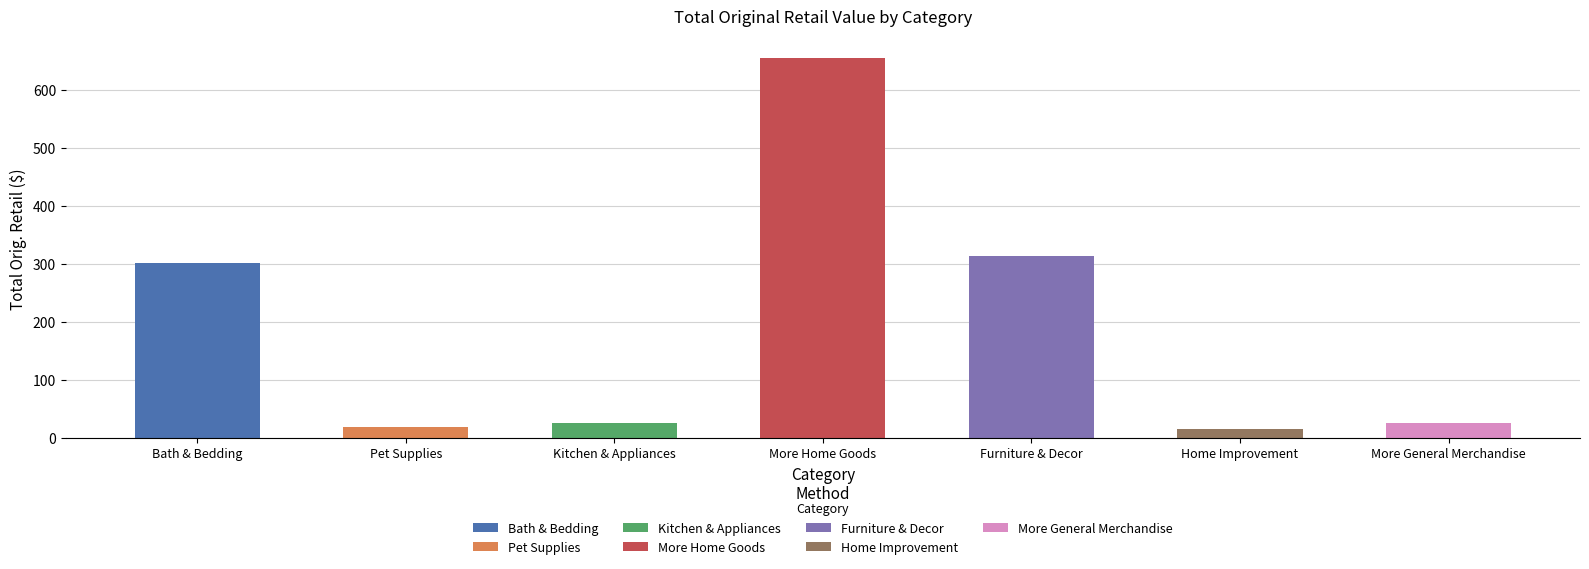

Between Furniture & Decor and Kitchen & Appliances, which is larger?

Furniture & Decor